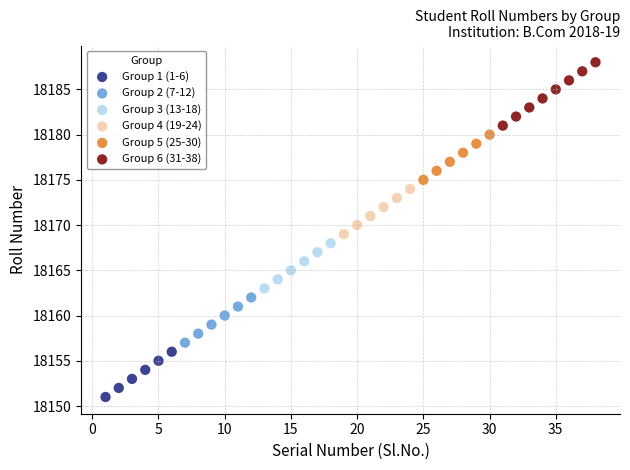

Which series reaches the minimum Y coordinate?

Group 1 (1-6)